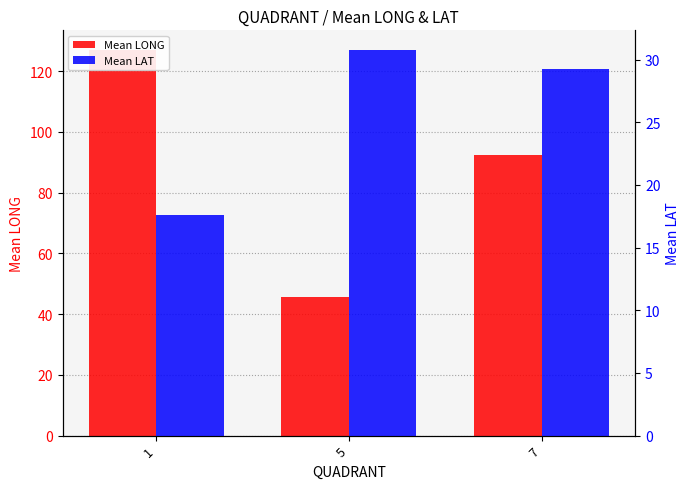

The Mean LONG series shows 20.8 at 5. True or false?

False